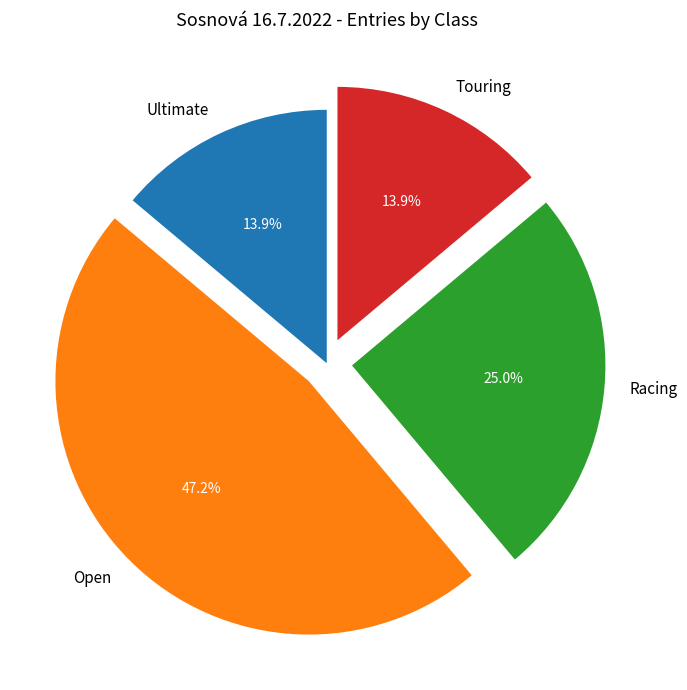

What is the ratio of the value at Racing to the value at Ultimate?

1.8